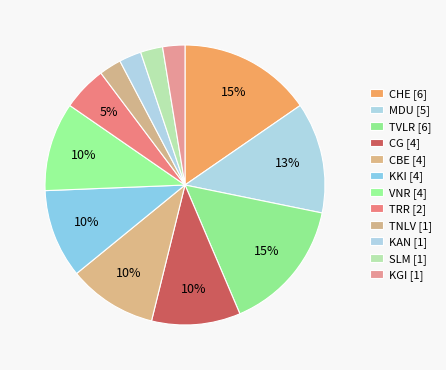

Is there any slice that represents more than half of the pie?

No